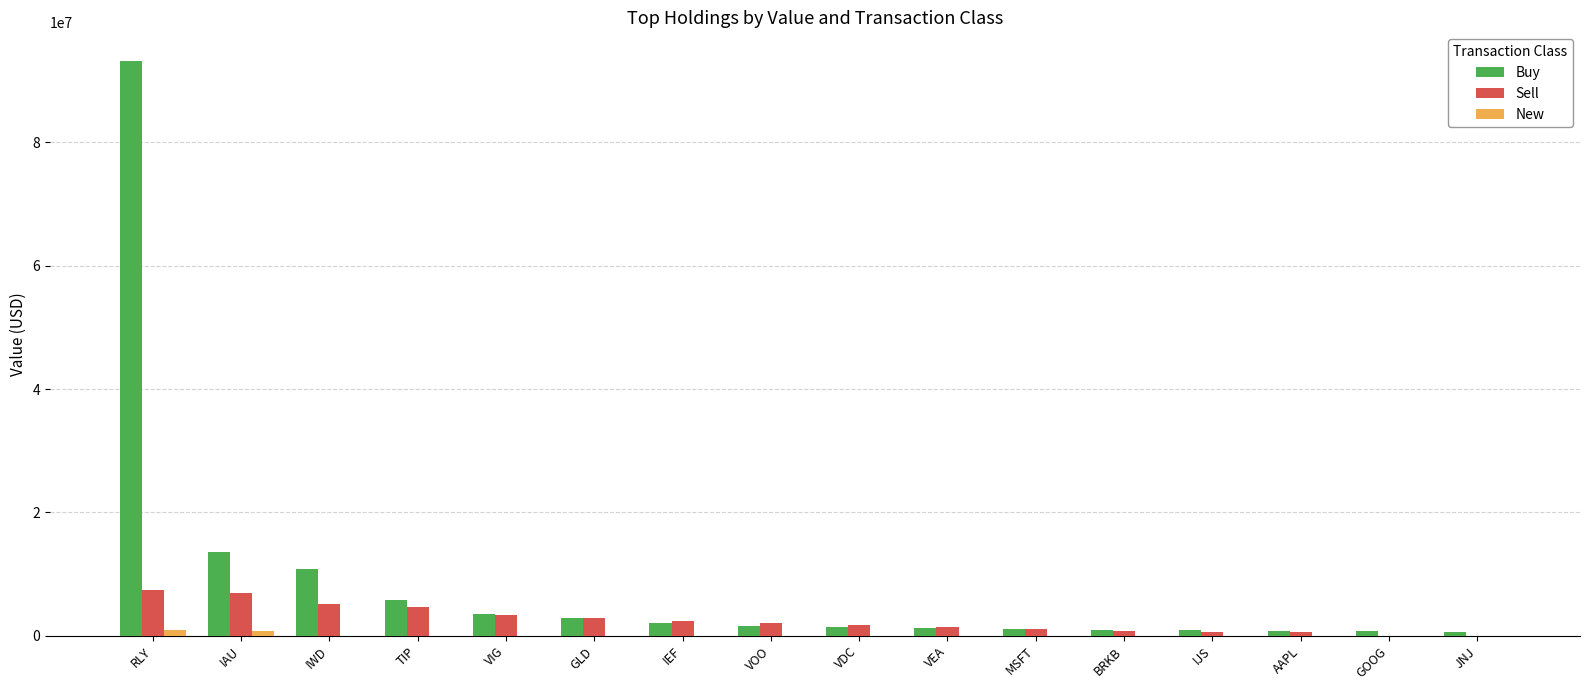

Which label corresponds to the largest value in the chart?

RLY